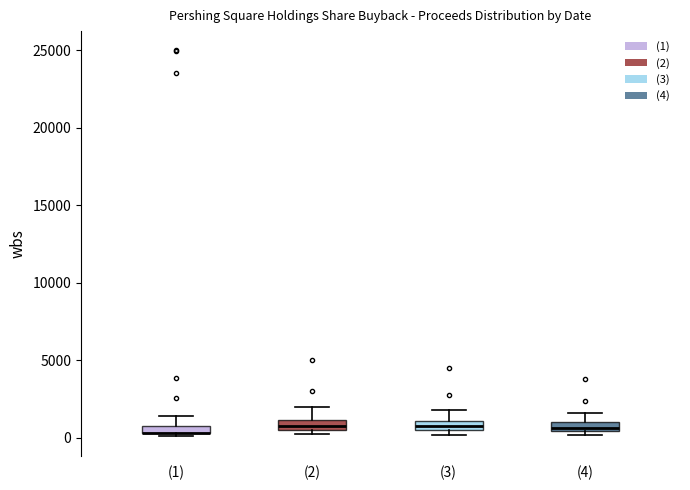

Where is the upper edge of the box for (1) on the y-axis? The values are not printed on the chart, so give them approximately, as read against the axis.

1000